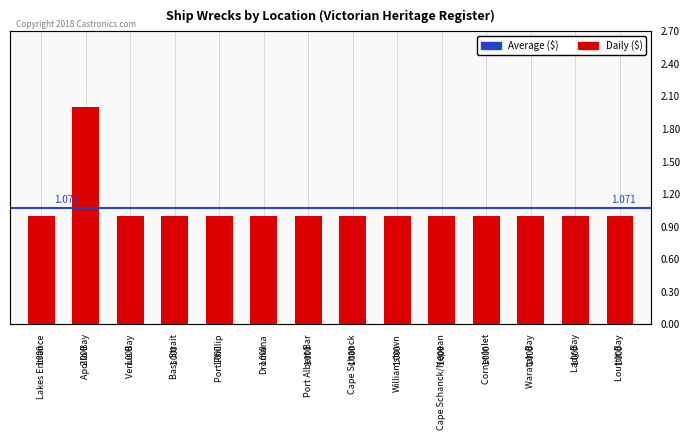

Reading left to right, extract all data points from this chart.

Lakes Entrance=1	Apollo Bay=2	Venus Bay=1	Bass Strait=1	Port Phillip=1	Dromana=1	Port Albert Bar=1	Cape Schanck=1	Williamstown=1	Cape Schanck/Nepean=1	Corner Inlet=1	Waratah Bay=1	Lady Bay=1	Louttit Bay=1